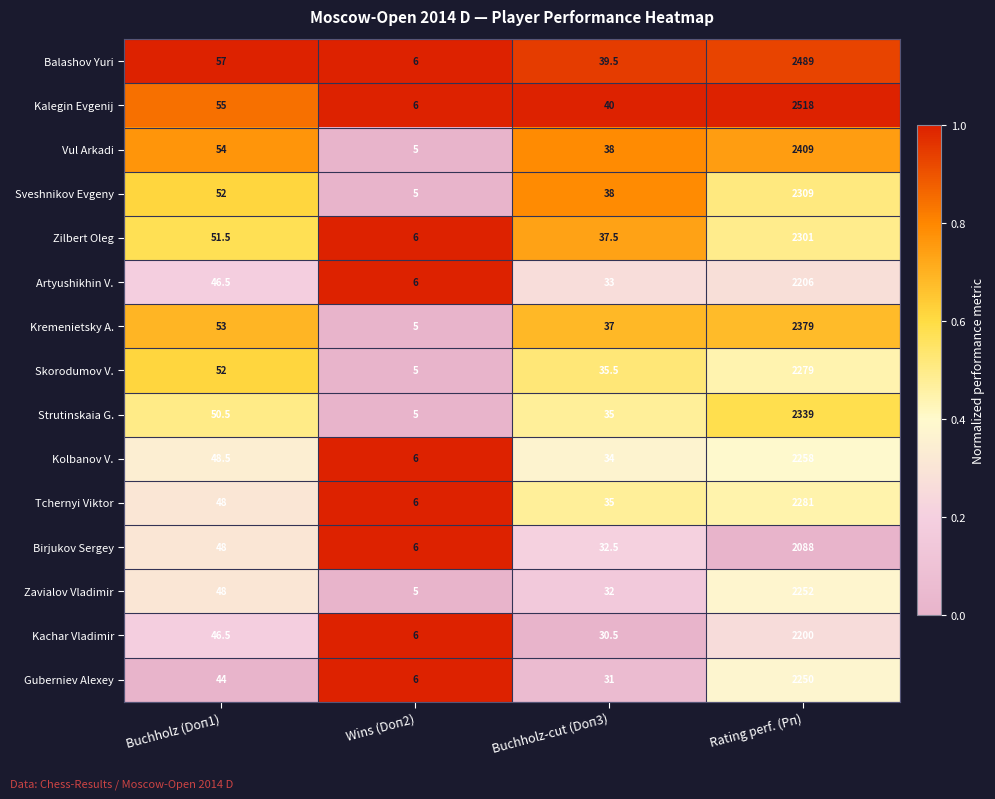

List the series in order of their peak value, lowest first.

Birjukov Sergey, Kachar Vladimir, Artyushikhin V., Guberniev Alexey, Zavialov Vladimir, Kolbanov V., Skorodumov V., Tchernyi Viktor, Zilbert Oleg, Sveshnikov Evgeny, Strutinskaia G., Kremenietsky A., Vul Arkadi, Balashov Yuri, Kalegin Evgenij